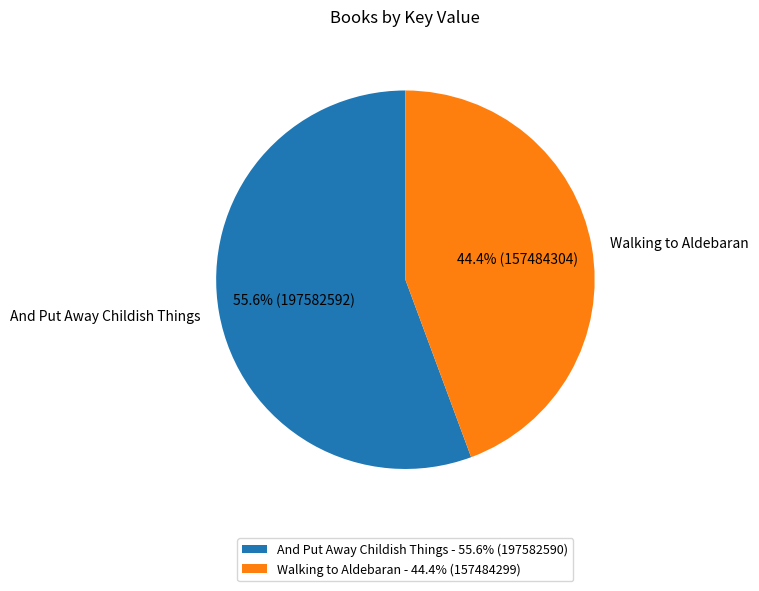

To the nearest percent, what portion does And Put Away Childish Things represent?

56%